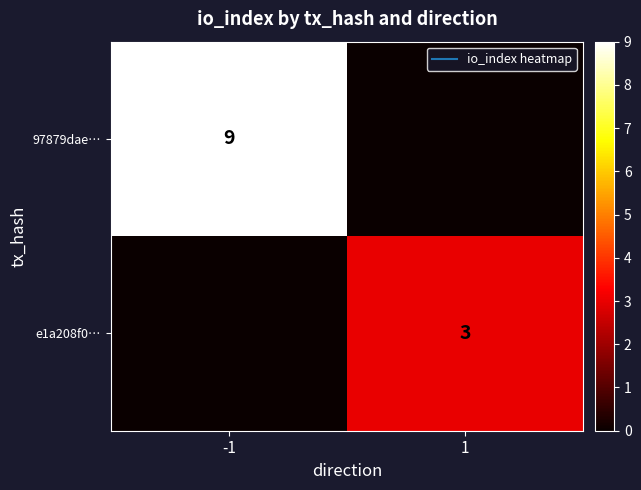

Is it true that 97879dae… equals -6 at 1?

False